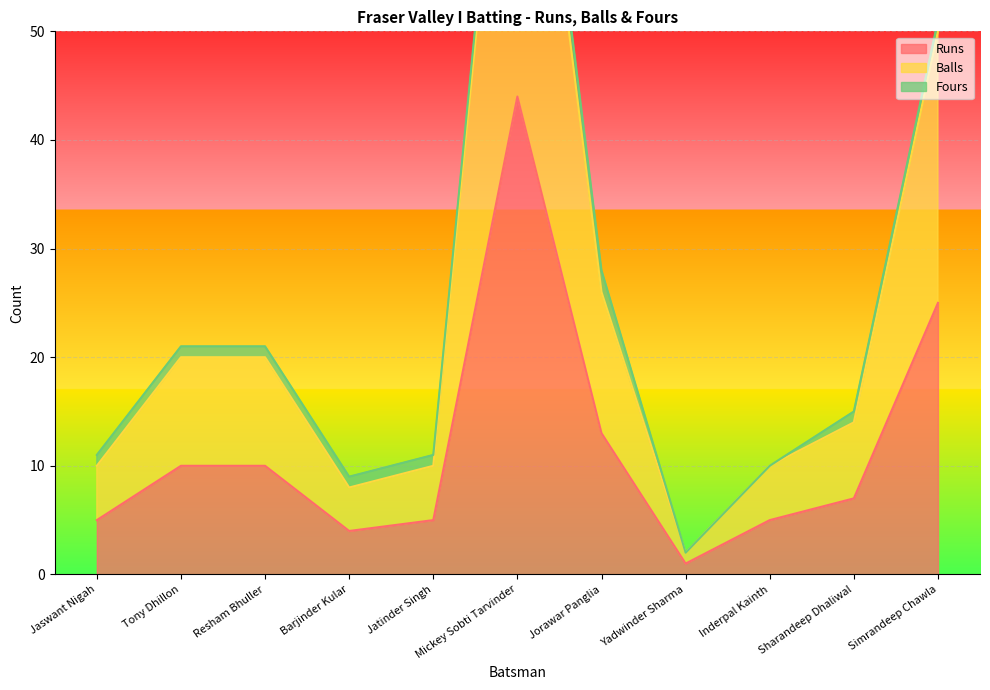

Is it true that Runs equals 5 at Inderpal Kainth?

True